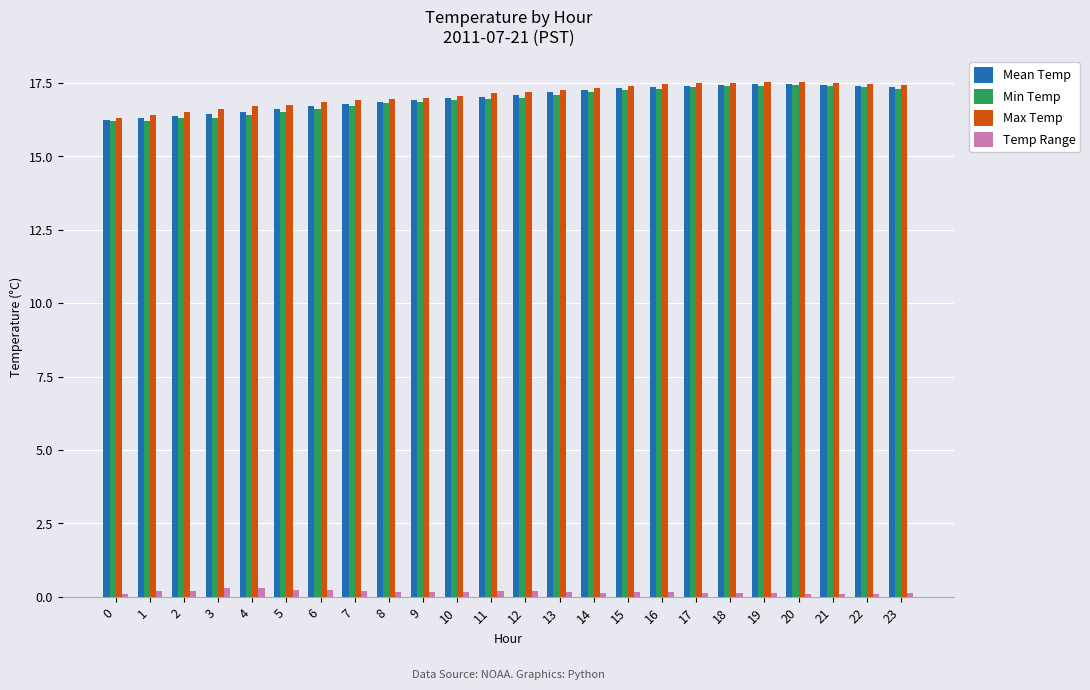

What is the minimum value shown in the chart?

0.1